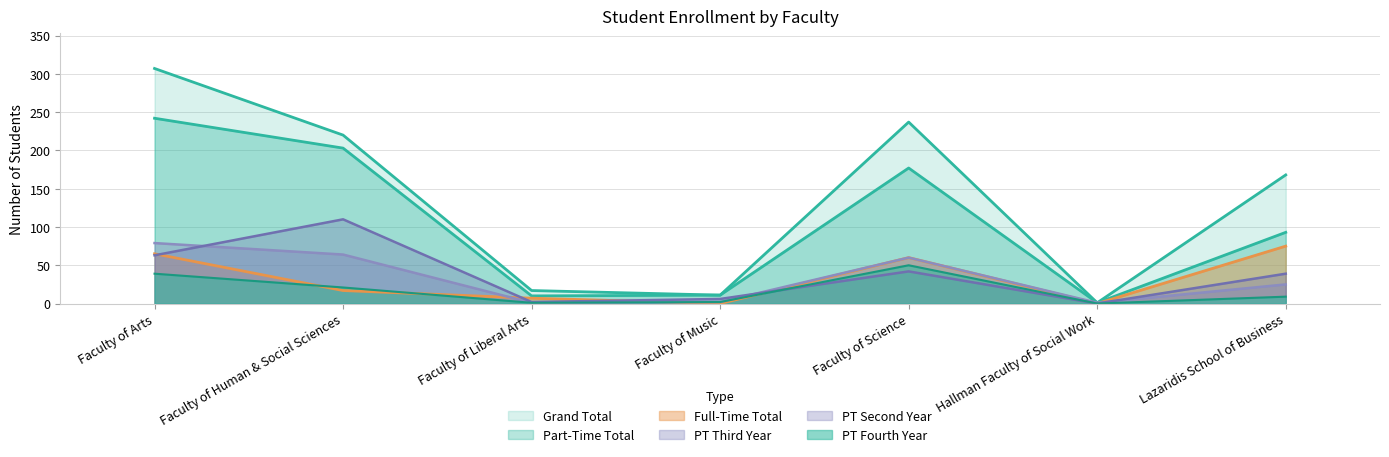

Count the number of categories in the chart.

7